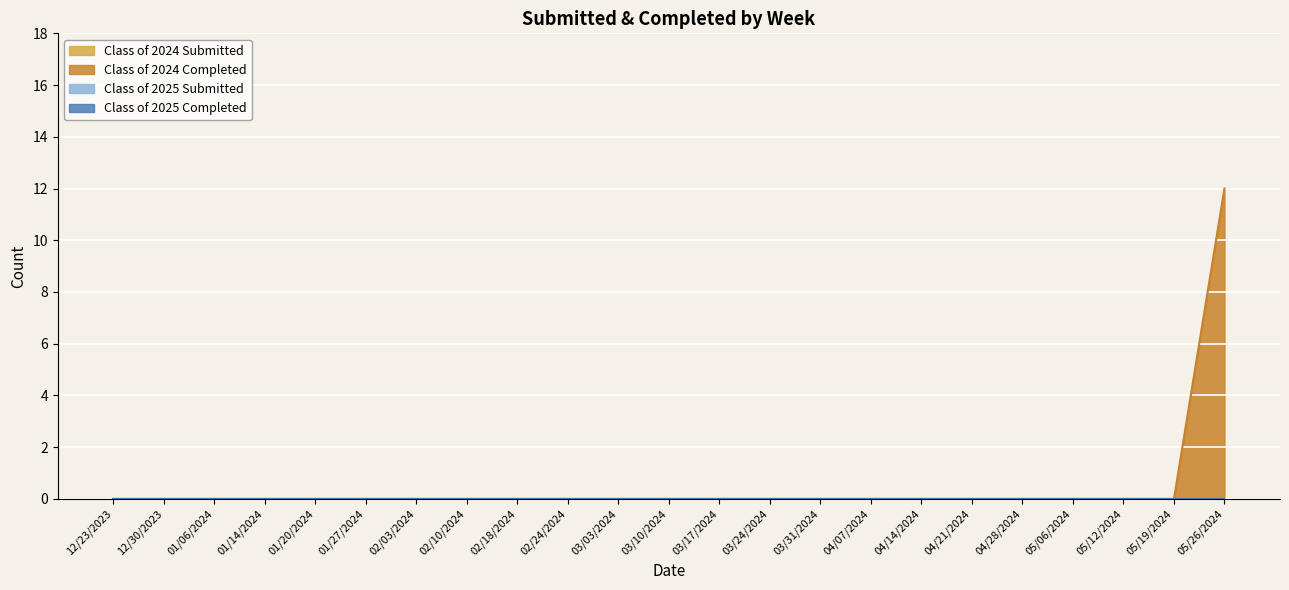

What position from the right is 04/14/2024?

7